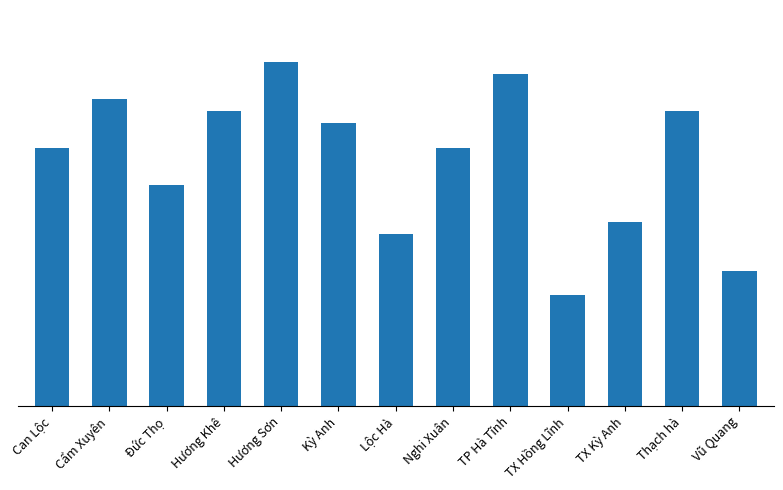

Are the bars horizontal?

No